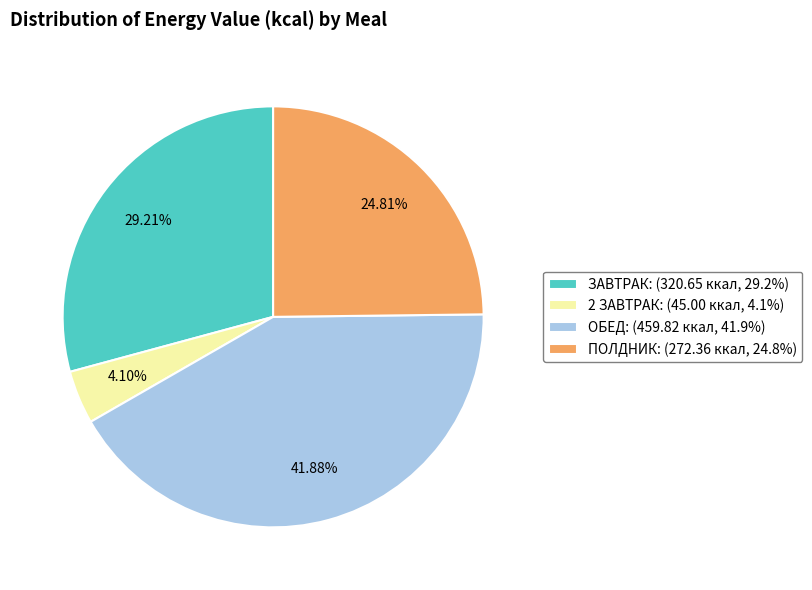

Is there any slice that represents more than half of the pie?

No